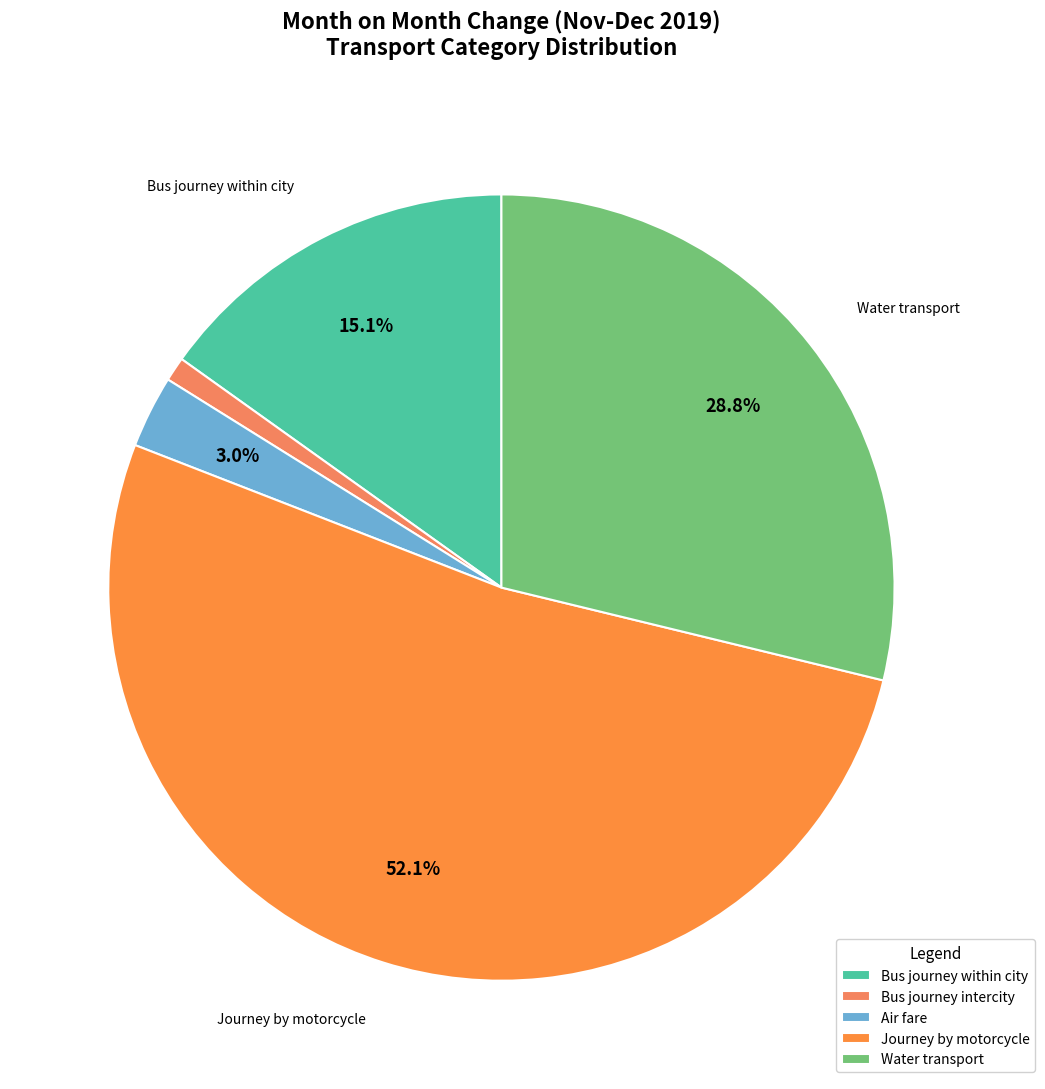

Combined, do Bus journey intercity and Air fare account for over 50%?

No